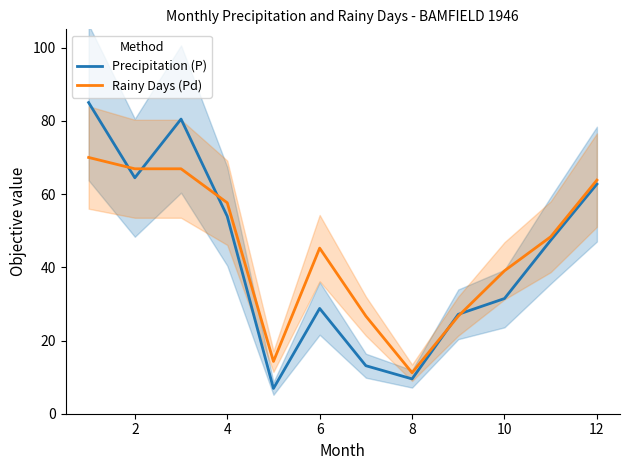

After their last crossing, which series has the higher values: Precipitation (P) or Rainy Days (Pd)?

Rainy Days (Pd)